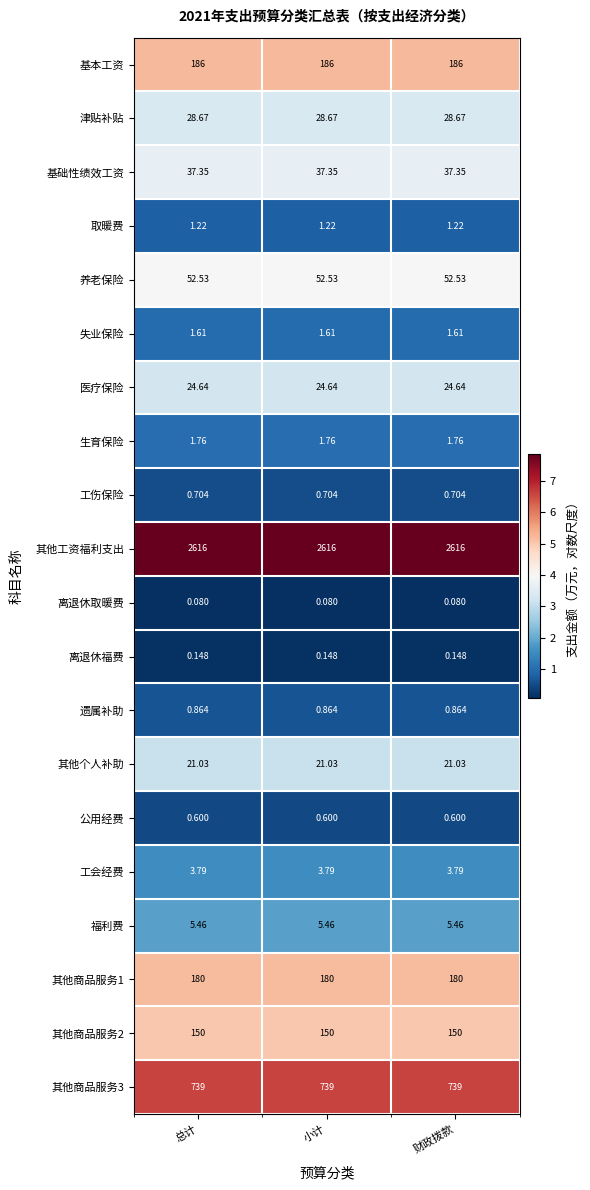

Which series has the largest total across all categories?

其他工资福利支出